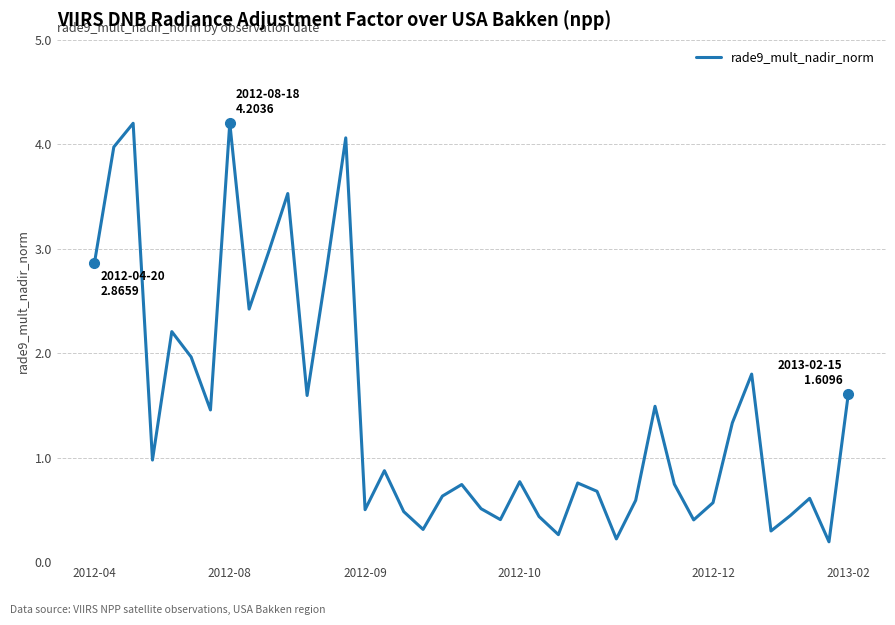

What is the difference between the maximum and minimum values?

4.0